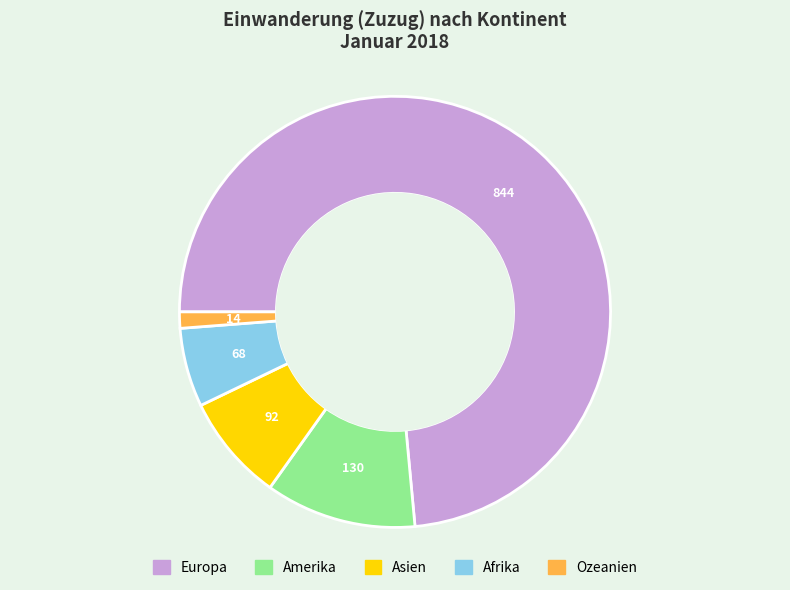

What is the ratio of the value at Europa to the value at Asien?

9.2